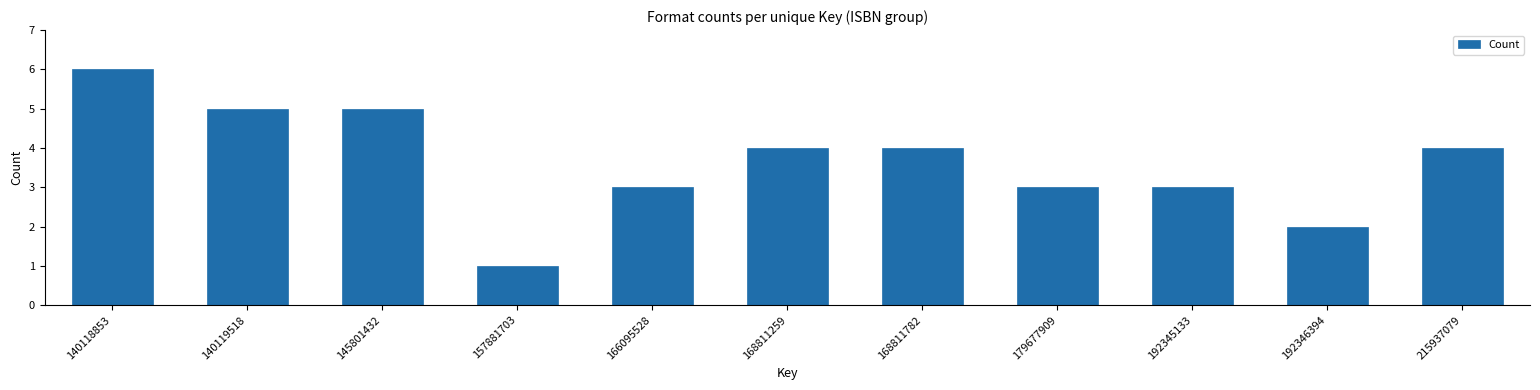

Reading right to left, transcribe all the data shown in this chart.

4	2	3	3	4	4	3	1	5	5	6